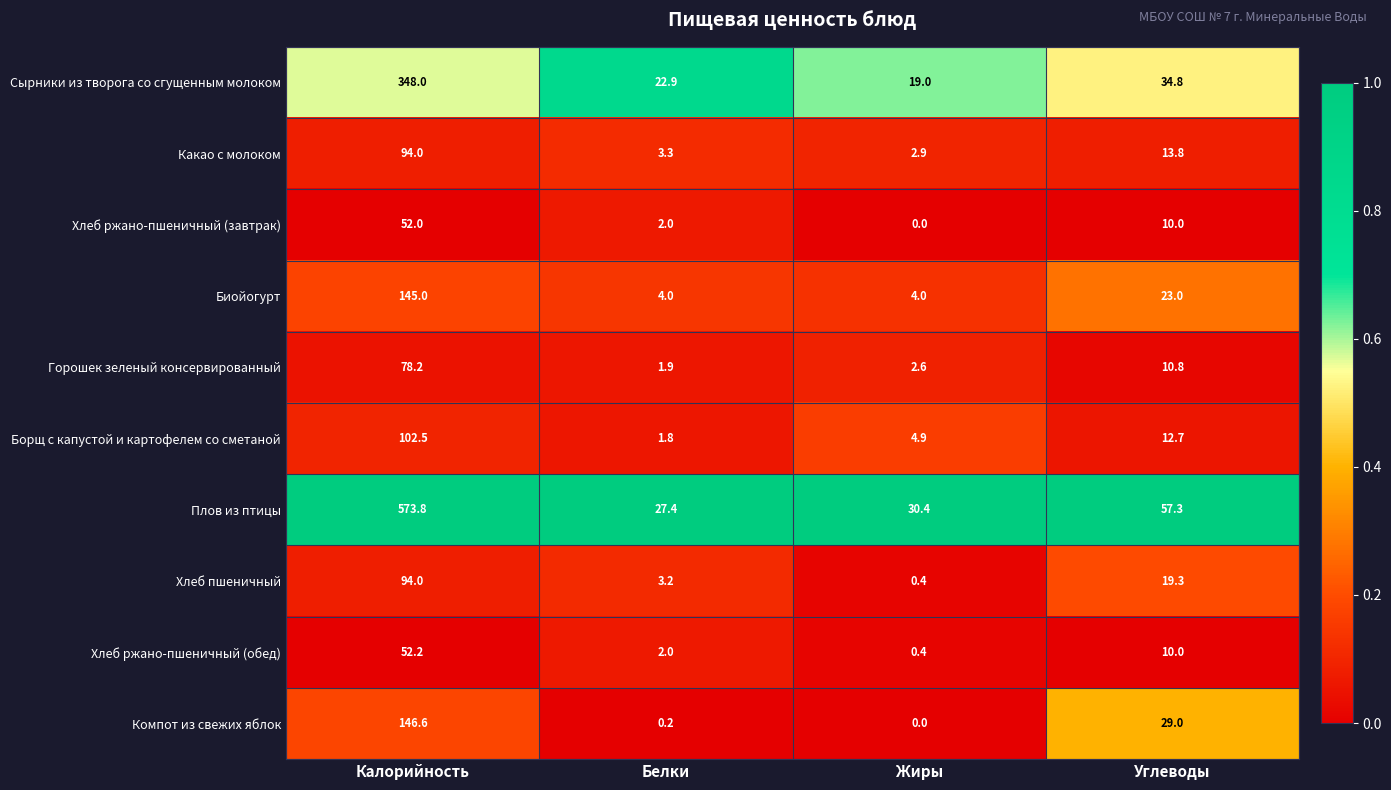

Which series has the widest spread of values?

Плов из птицы